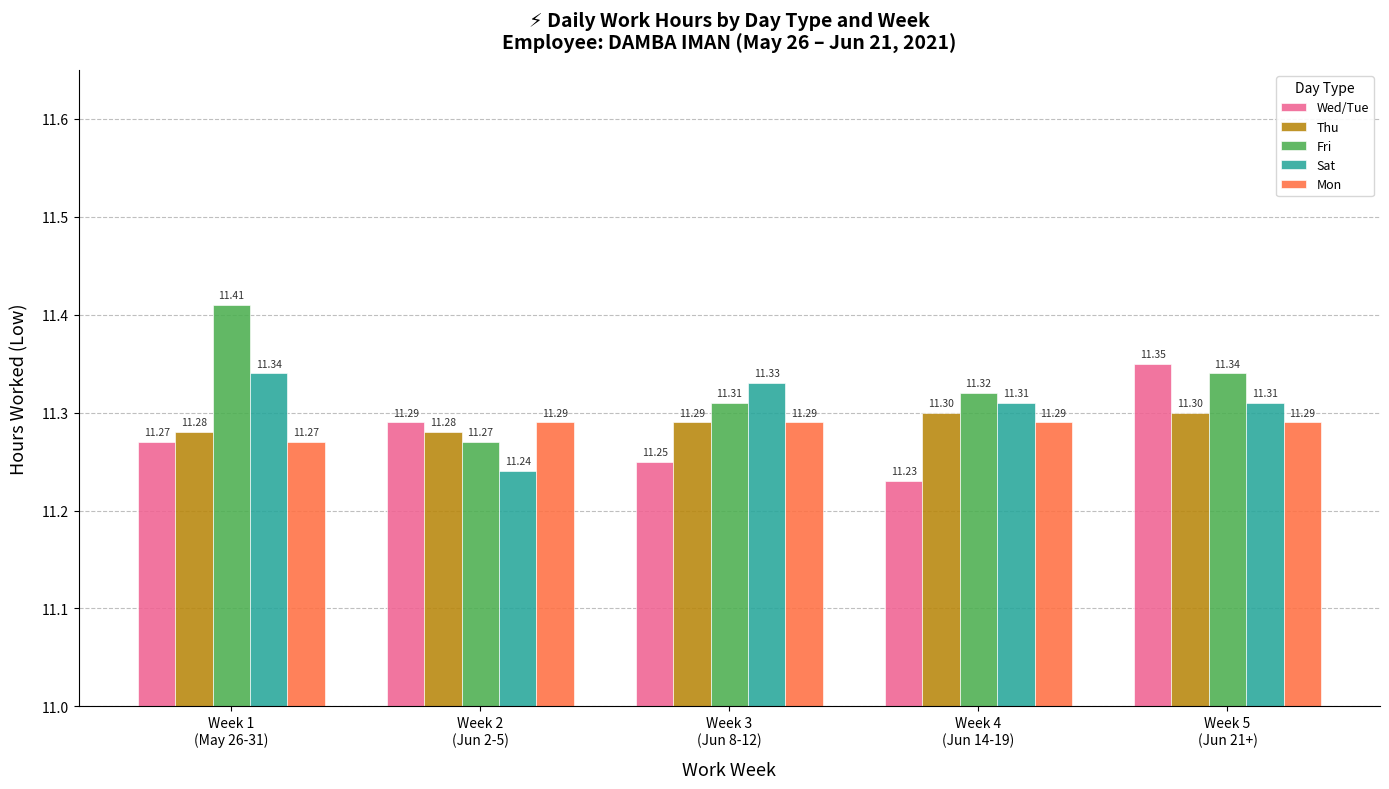

Rank the series by their maximum value, from lowest to highest.

Mon, Thu, Sat, Wed/Tue, Fri